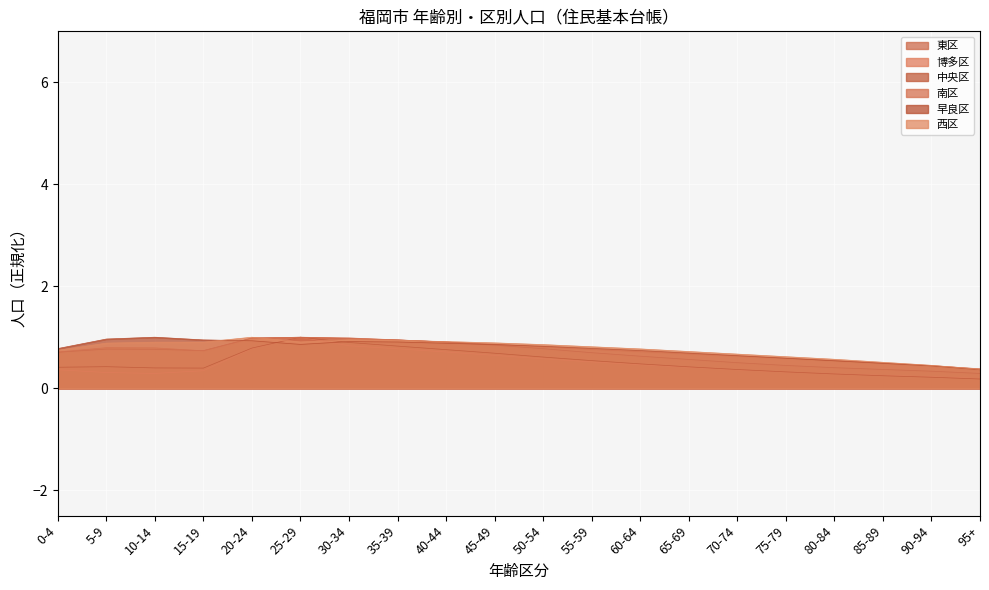

What are all the series names shown in the legend?

東区, 博多区, 中央区, 南区, 早良区, 西区